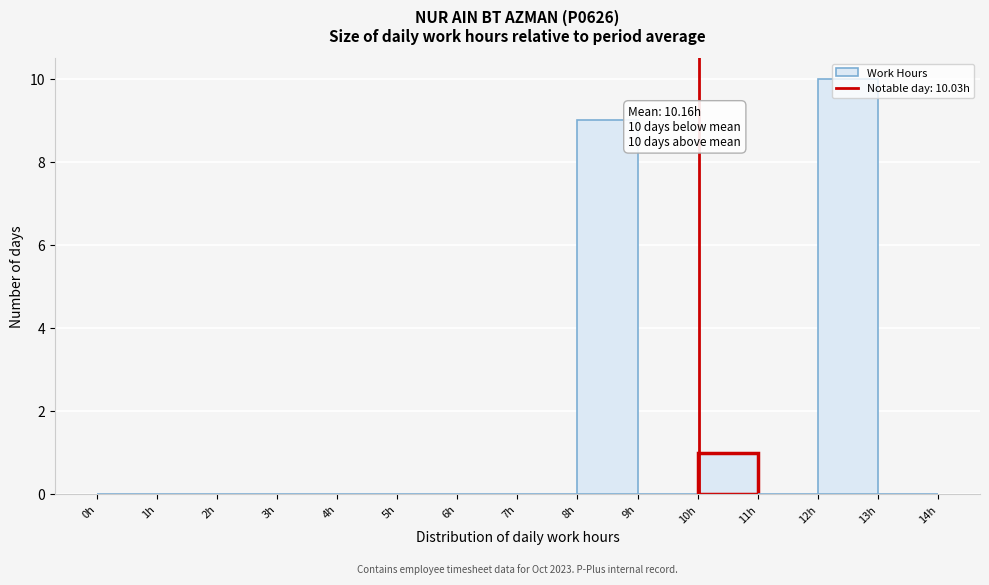

Which range on the x-axis has the tallest bar?

12 to 13